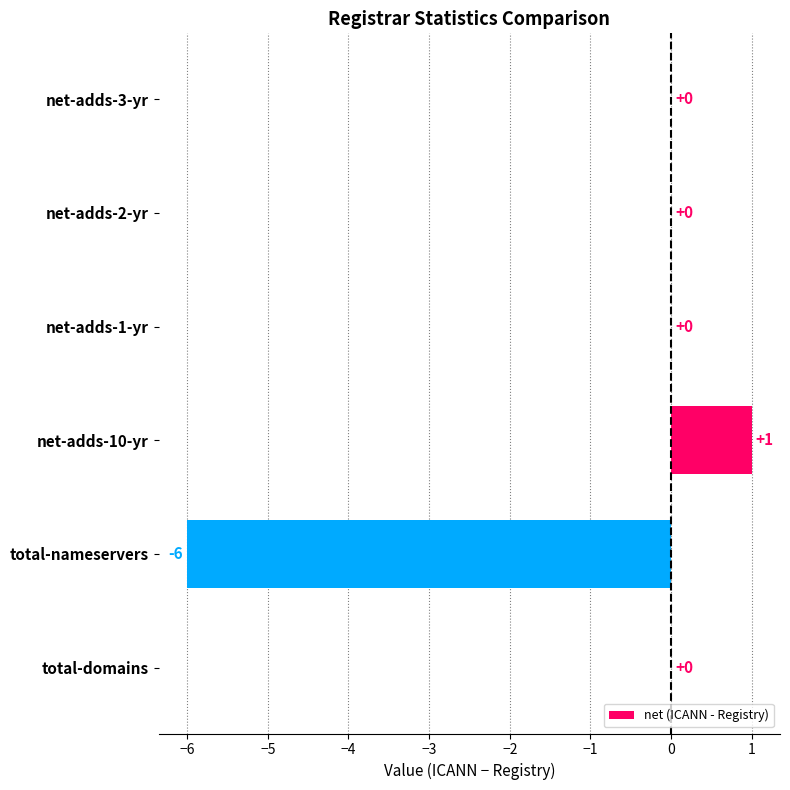

How many series are shown in this chart?

1